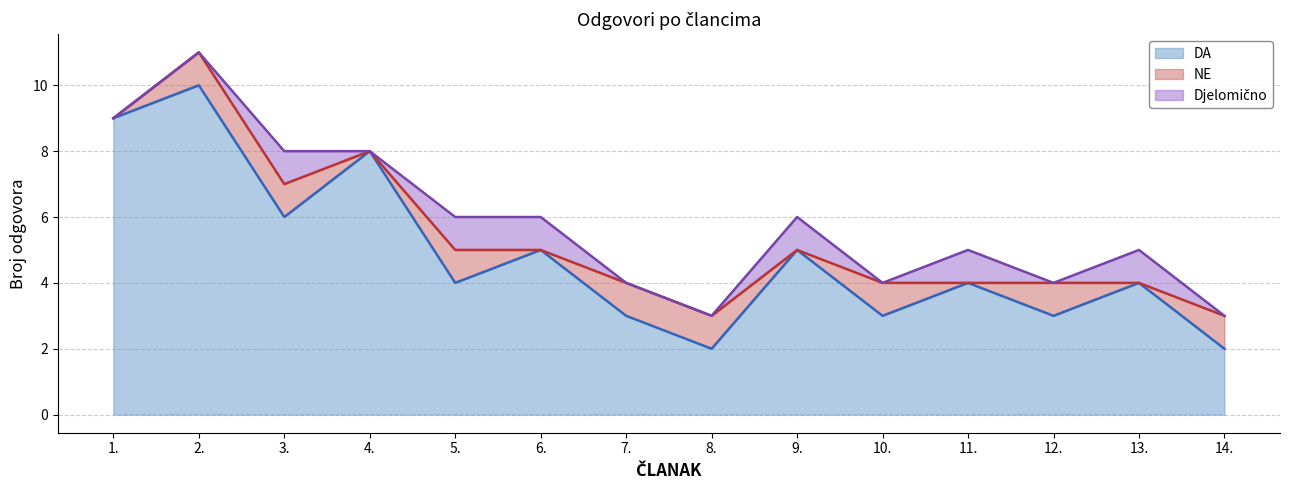

What is the label of the 9th point from the left?

9.